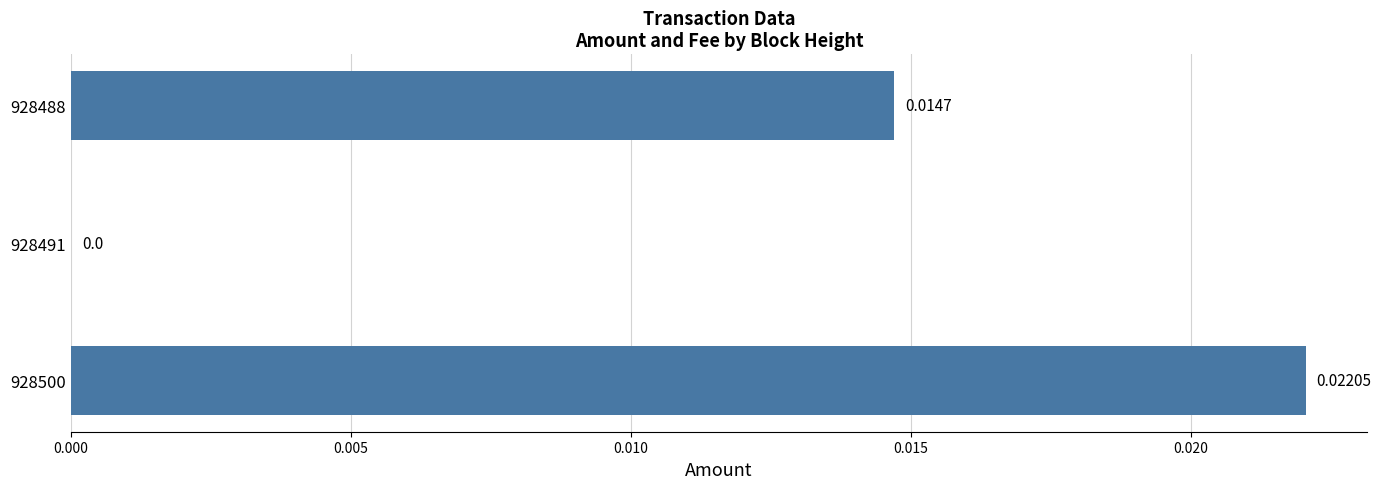

Which has a higher value, 928500 or 928491?

928500